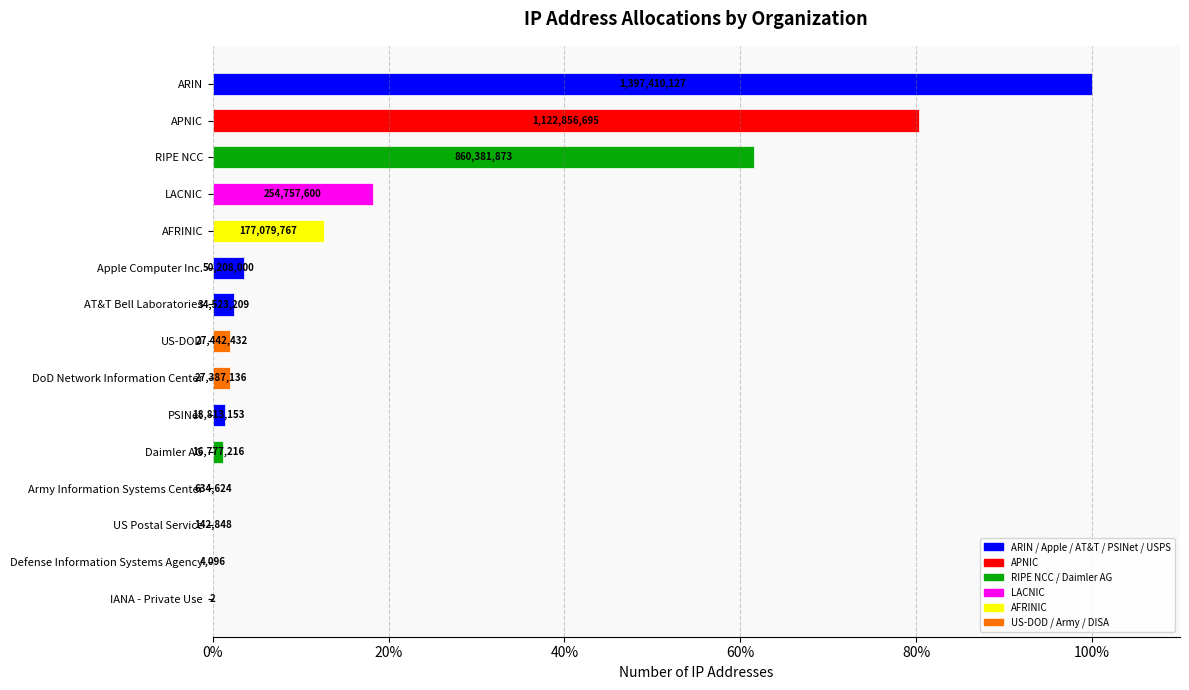

What is the difference between the second highest and minimum values?

80.4